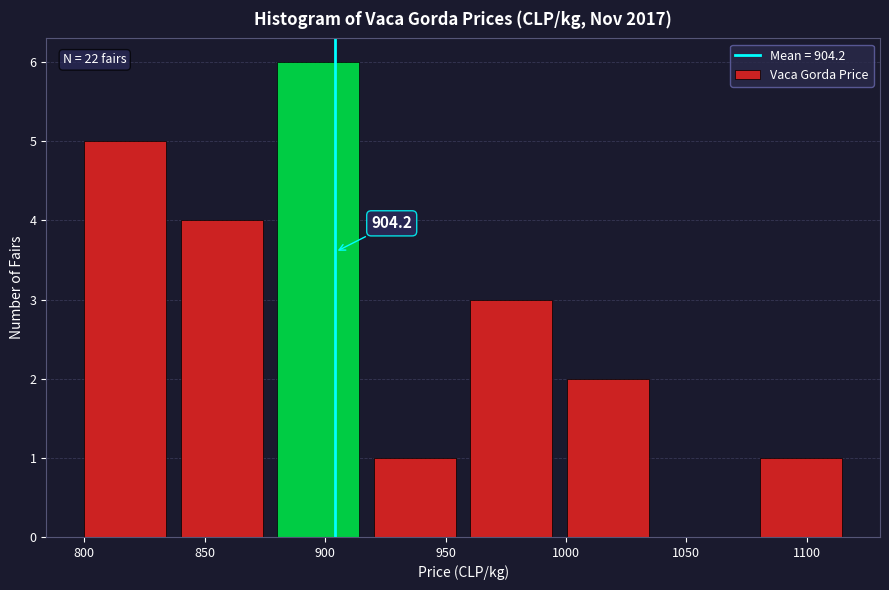

Which range on the x-axis has the tallest bar?

875 to 915